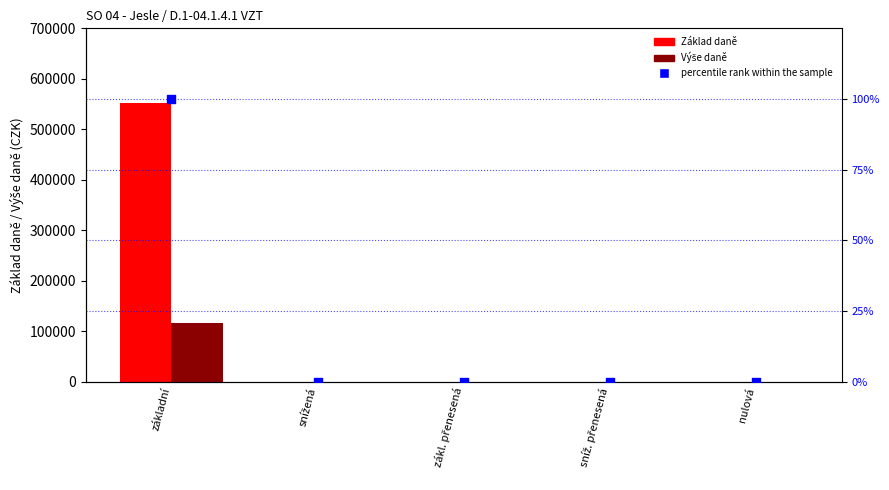

At which category is the sum across all series the highest?

základní